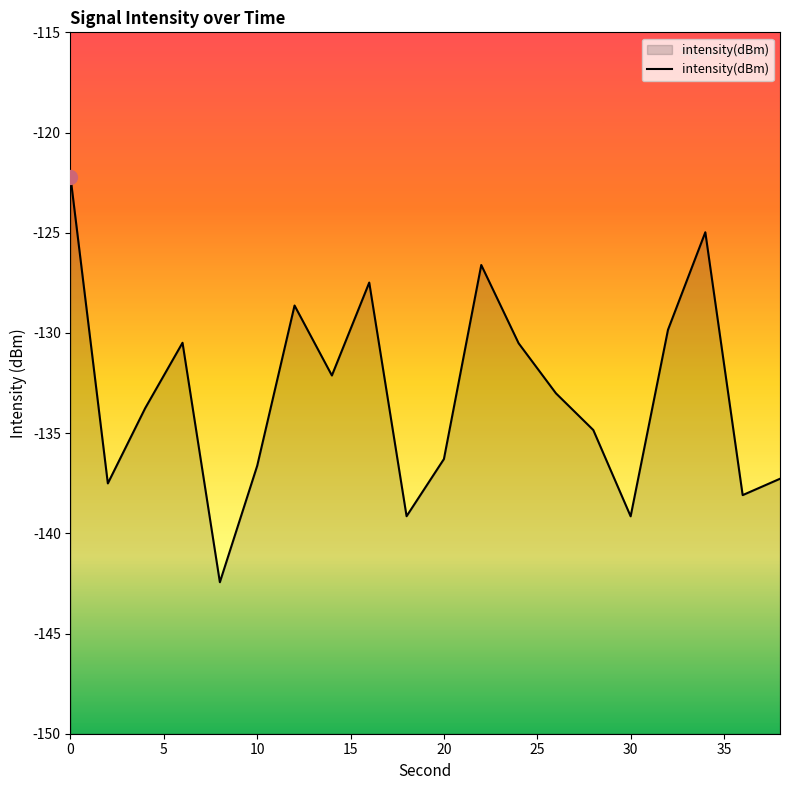

What is the difference between the maximum and minimum values?

20.2